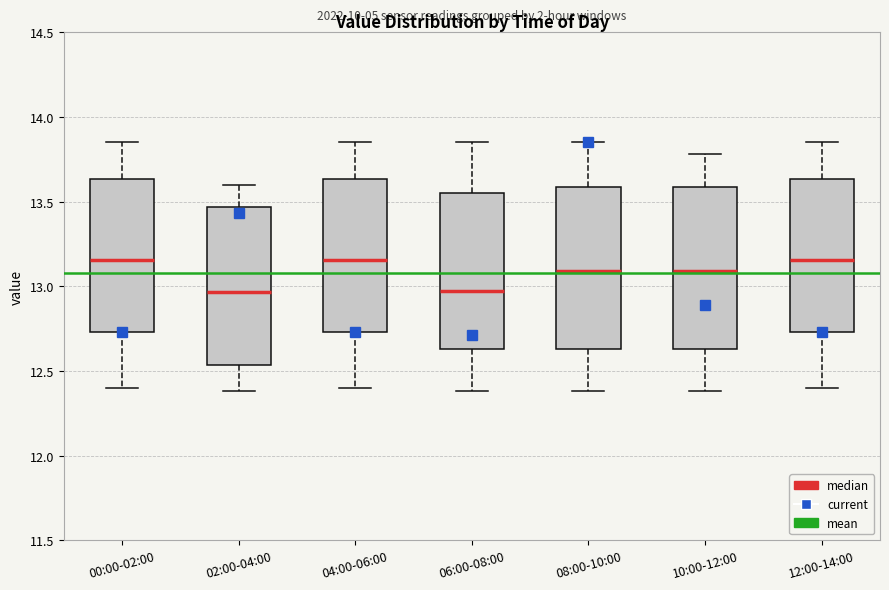

Reading left to right, read every box against the y-axis: the position of its median line, the range the box covers, and the ends of its whiskers. The values are not printed on the chart, so give them approximately, as read against the axis.

00:00-02:00: median 13.15, box 12.75 to 13.65, whiskers 12.40 to 13.85
02:00-04:00: median 12.95, box 12.55 to 13.45, whiskers 12.40 to 13.60
04:00-06:00: median 13.15, box 12.75 to 13.65, whiskers 12.40 to 13.85
06:00-08:00: median 12.95, box 12.65 to 13.55, whiskers 12.40 to 13.85
08:00-10:00: median 13.10, box 12.65 to 13.60, whiskers 12.40 to 13.85
10:00-12:00: median 13.10, box 12.65 to 13.60, whiskers 12.40 to 13.80
12:00-14:00: median 13.15, box 12.75 to 13.65, whiskers 12.40 to 13.85